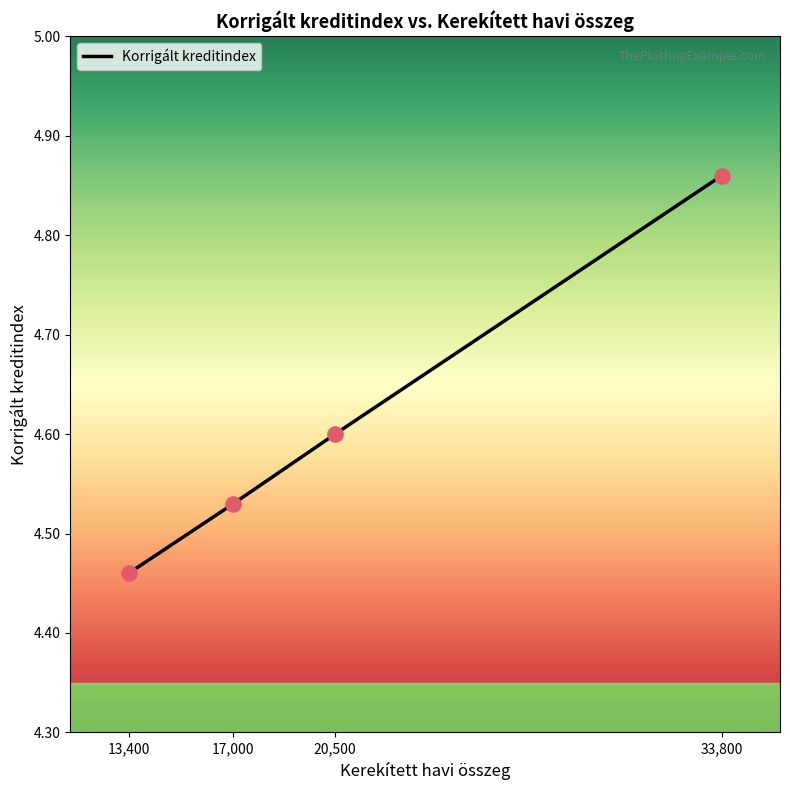

What is the change in value from 13,400 to 33,800?

+0.4